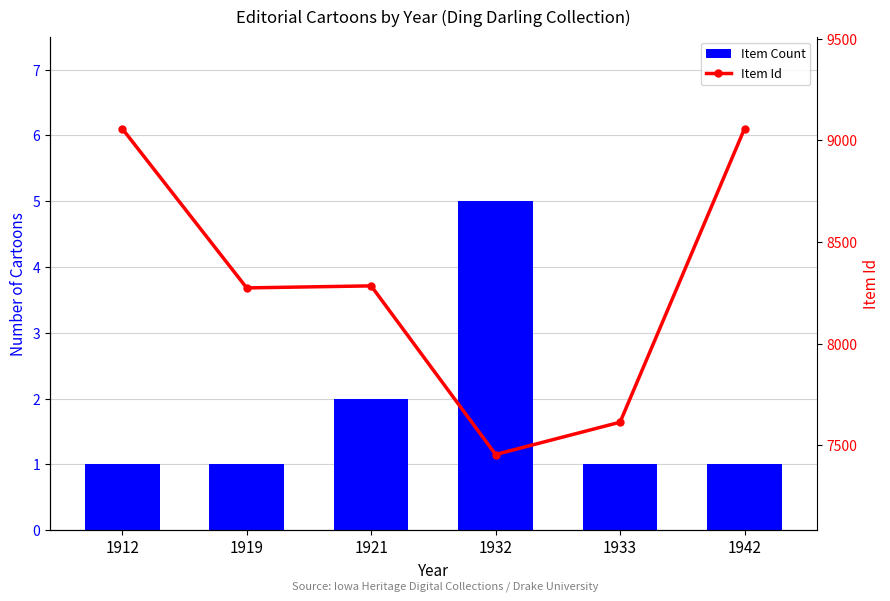

Is it true that Item Id equals 11606 at 1921?

False